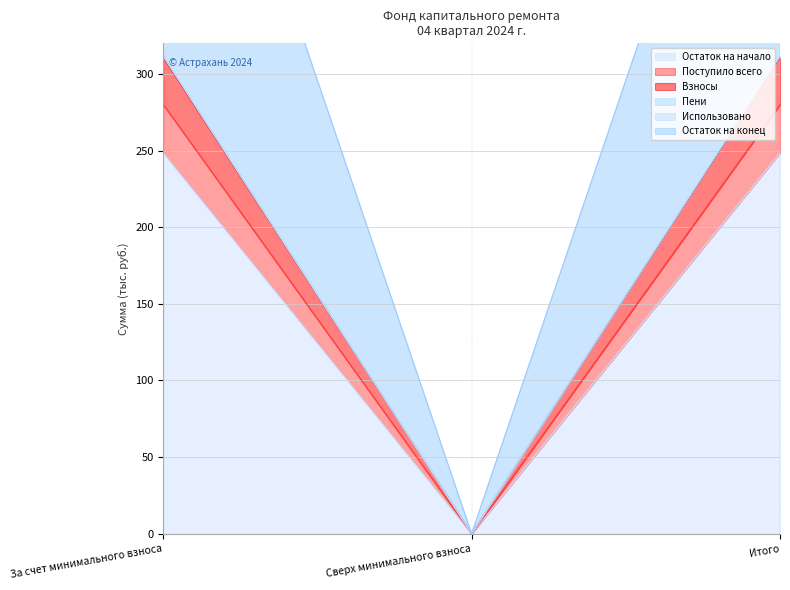

Does the chart display data point markers on the line(s)?

No